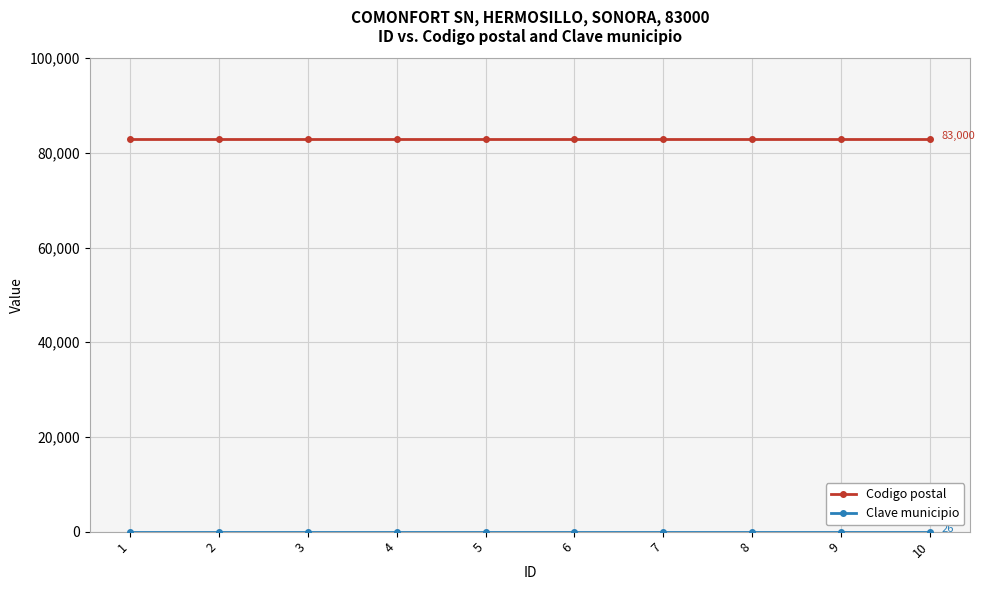

What is the sum of all Codigo postal values?

830000